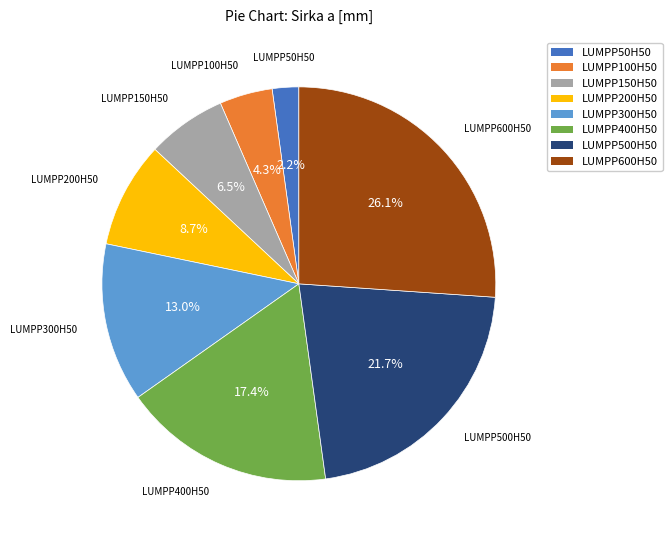

True or false: LUMPP500H50 accounts for 22% of the total.

True